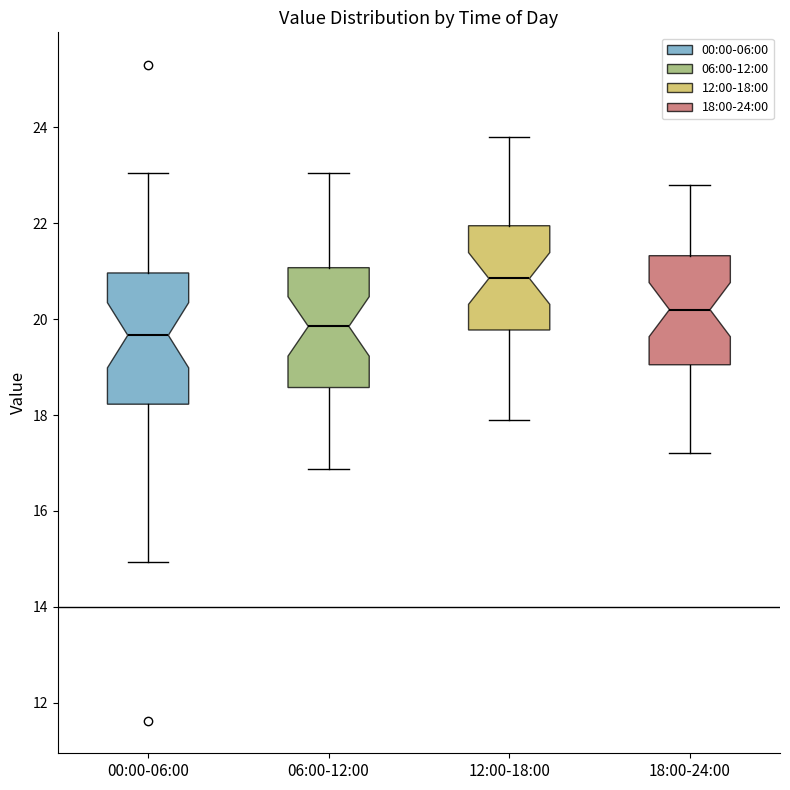

Where does the lower whisker of the box for 00:00-06:00 end on the y-axis? The values are not printed on the chart, so give them approximately, as read against the axis.

15.0